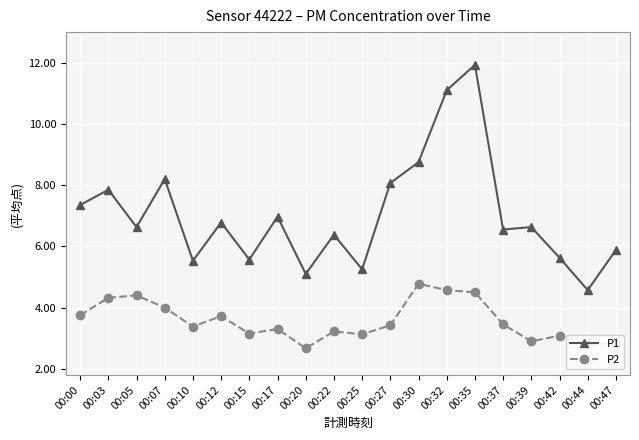

The value of P2 at 00:20 is 4.4. True or false?

False